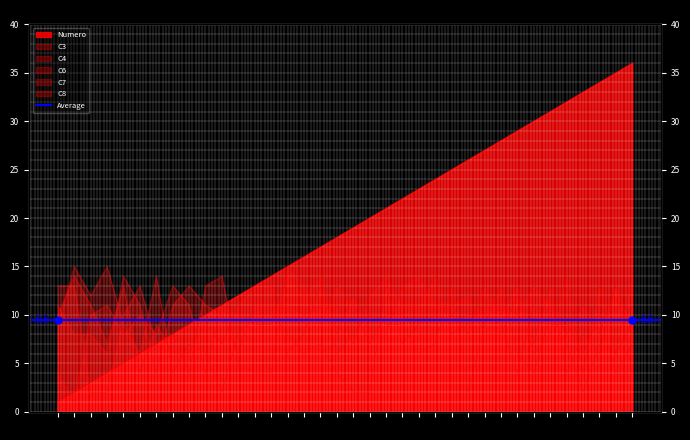

After their last crossing, which series has the higher values: C4 or Numero?

Numero